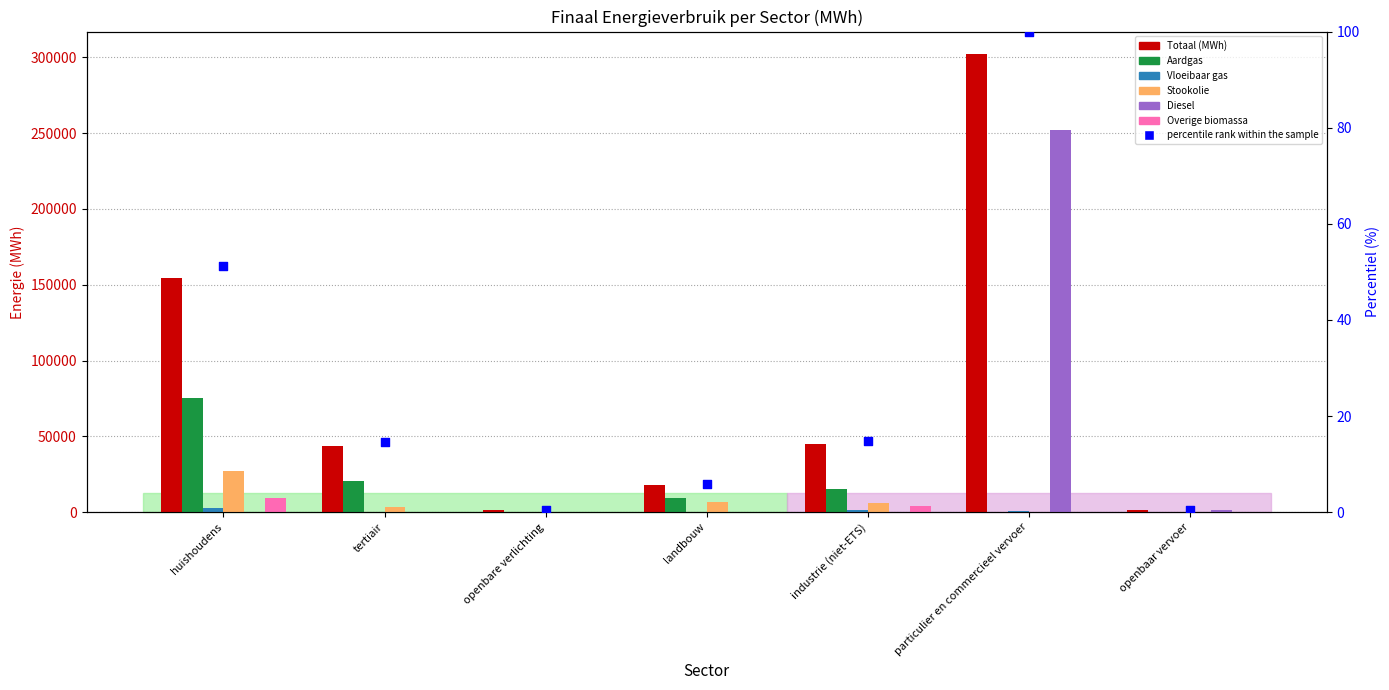

Which series reaches the maximum Y coordinate?

Totaal (MWh)